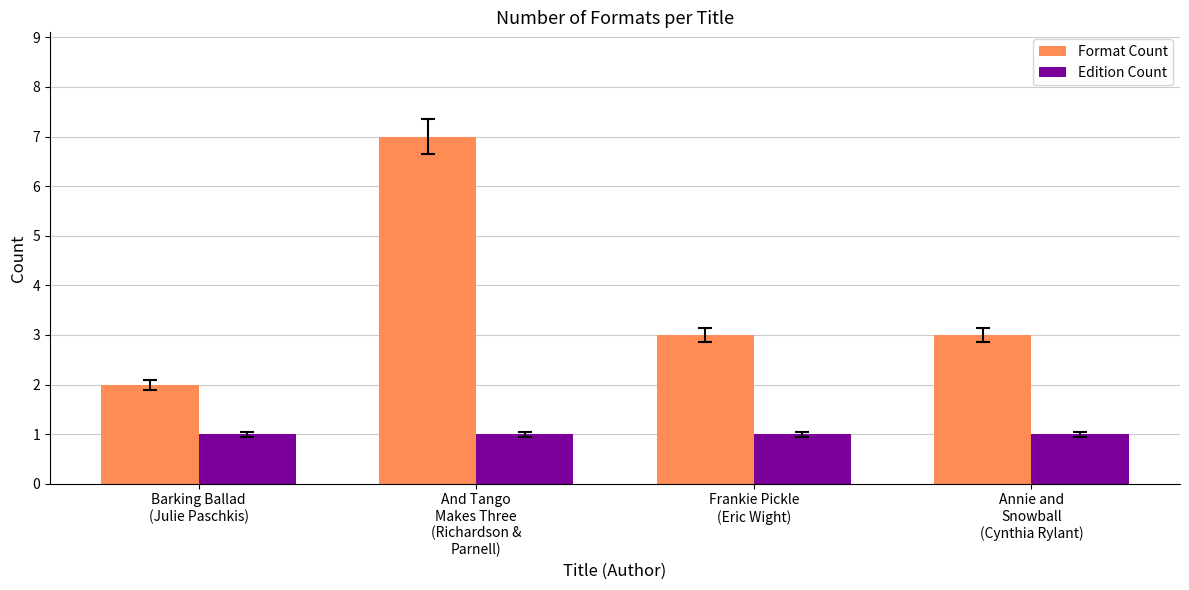

What is the sum of all Format Count values?

15